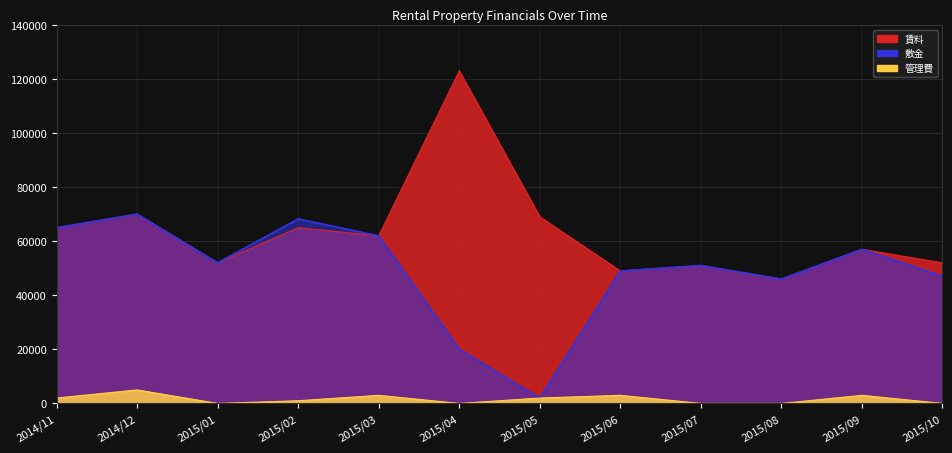

Which category has the highest value across all series?

2015/04